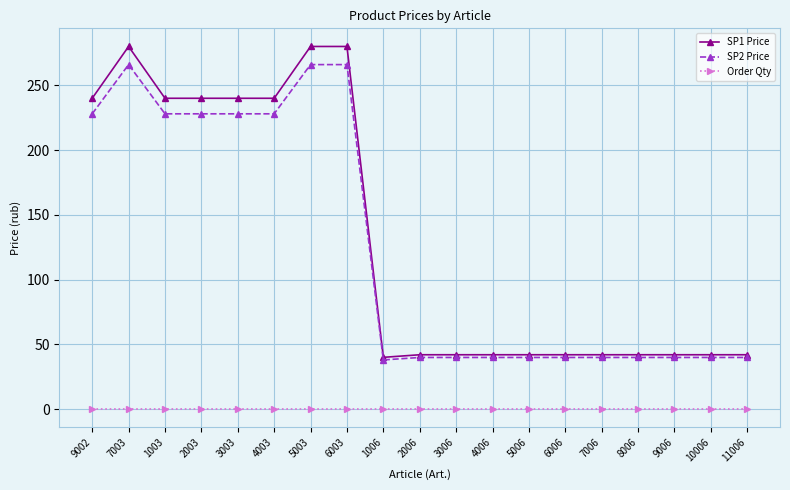

Which series changed the most between 7003 and 8006?

SP1 Price